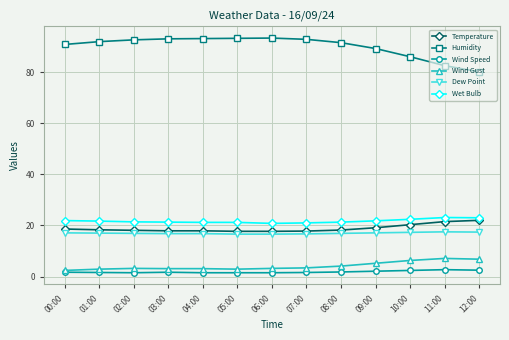

What is the average value of the Temperature series?

18.9